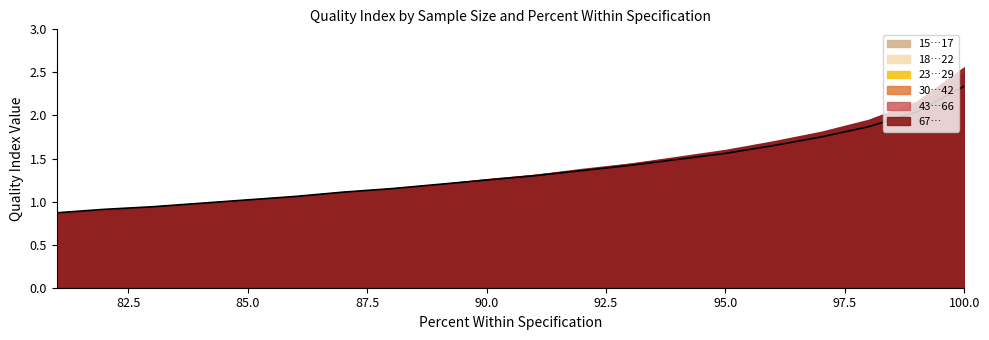

Rank the categories by 67… value from lowest to highest.

81, 82, 83, 84, 85, 86, 87, 88, 89, 90, 91, 92, 93, 94, 95, 96, 97, 98, 99, 100